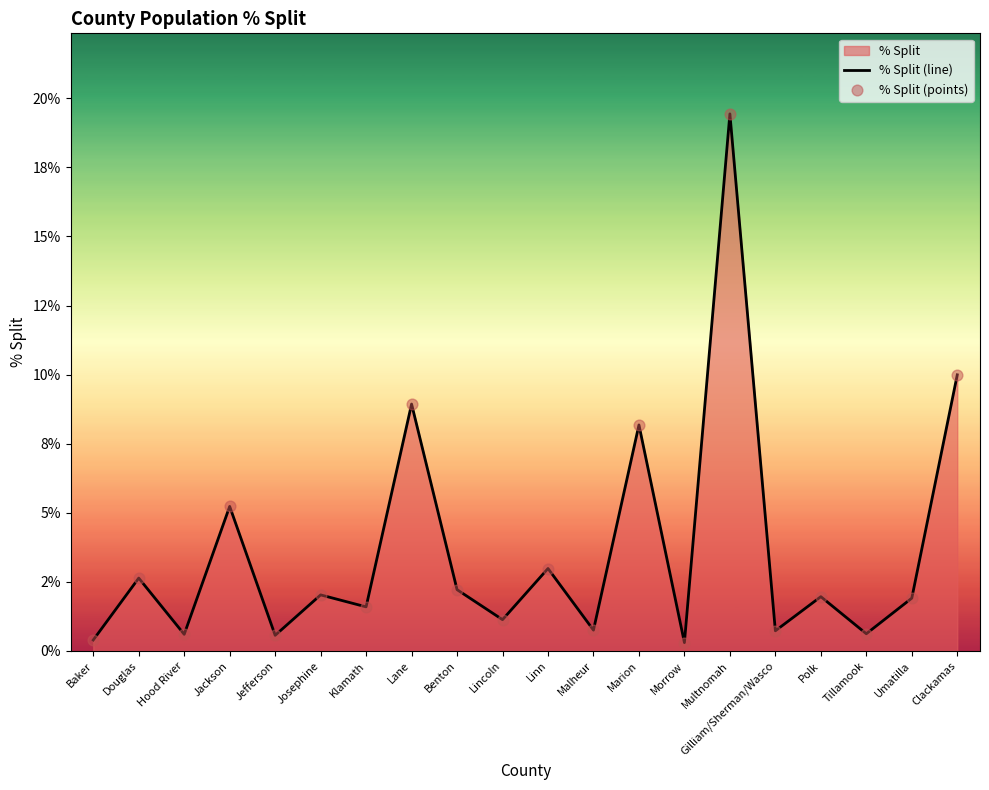

Which series contains the lowest Y value?

% Split (line)